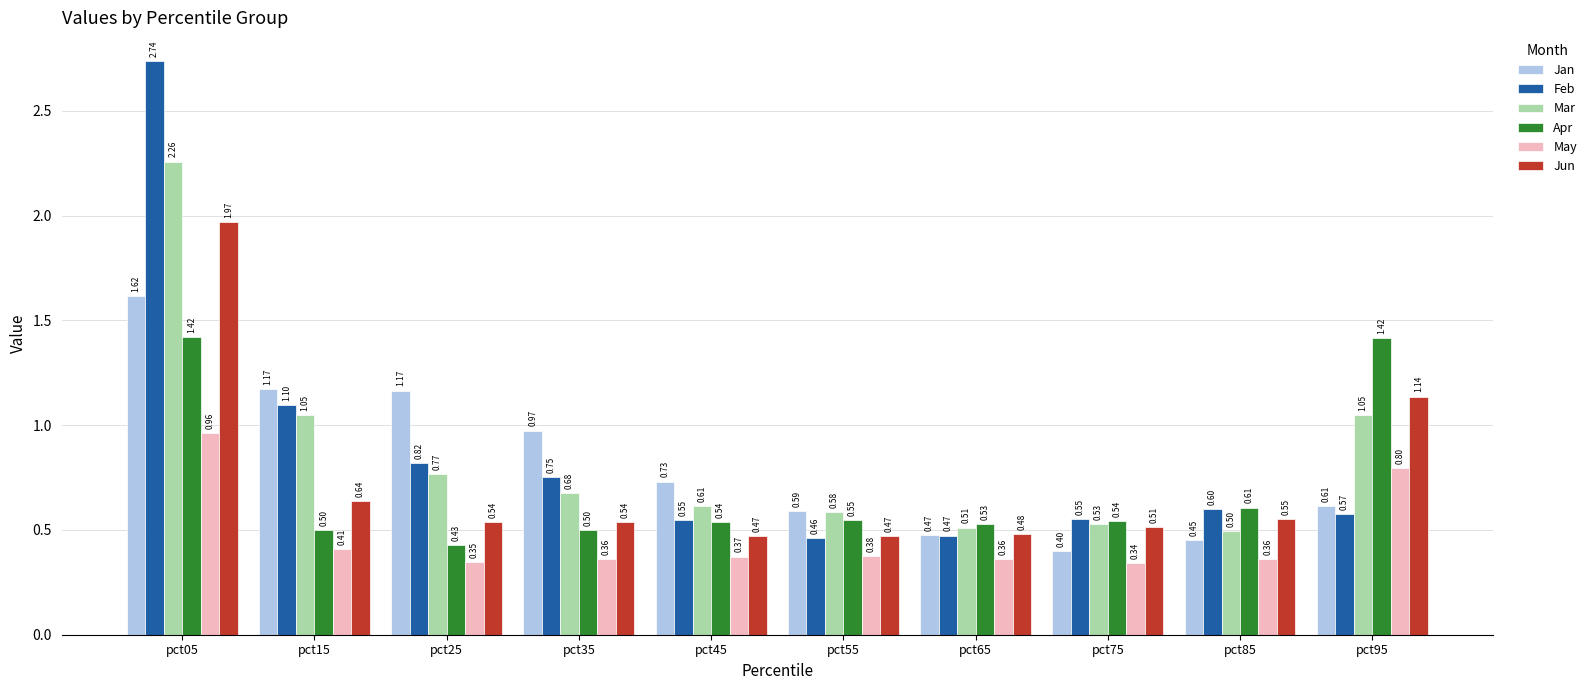

Which series changed the most between pct25 and pct95?

Apr